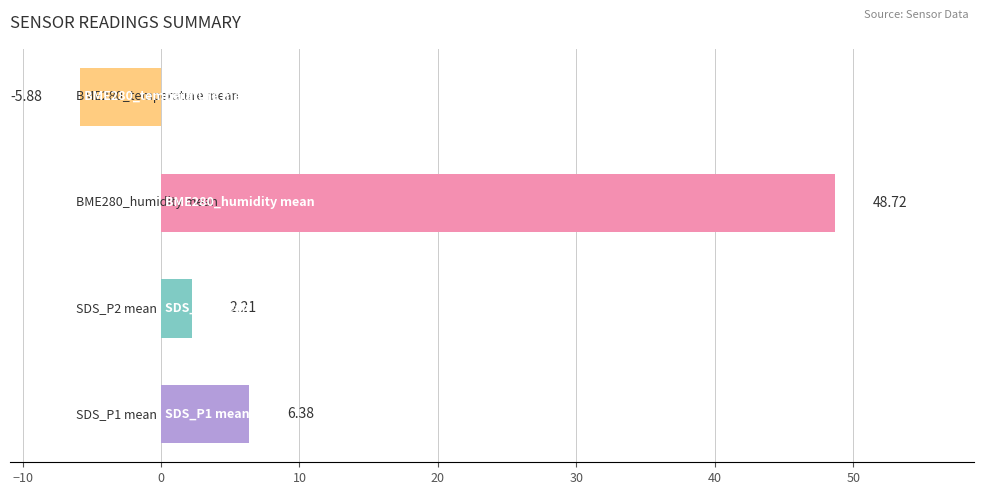

Count the number of categories in the chart.

4